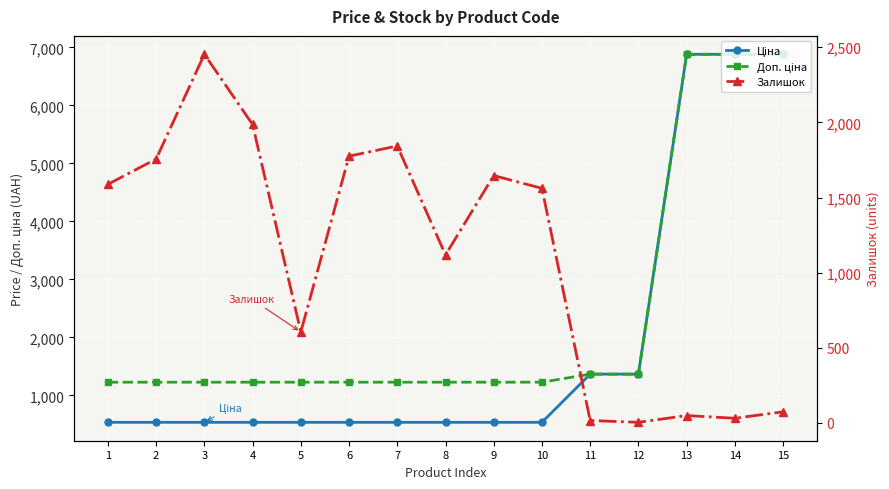

At which label does Ціна reach its minimum?

1